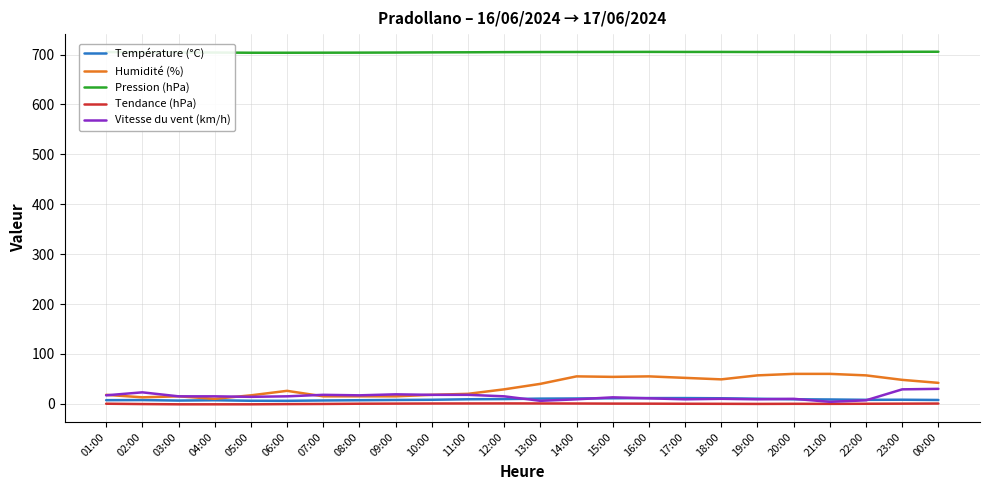

What is the total value across all series at 15:00?

783.8